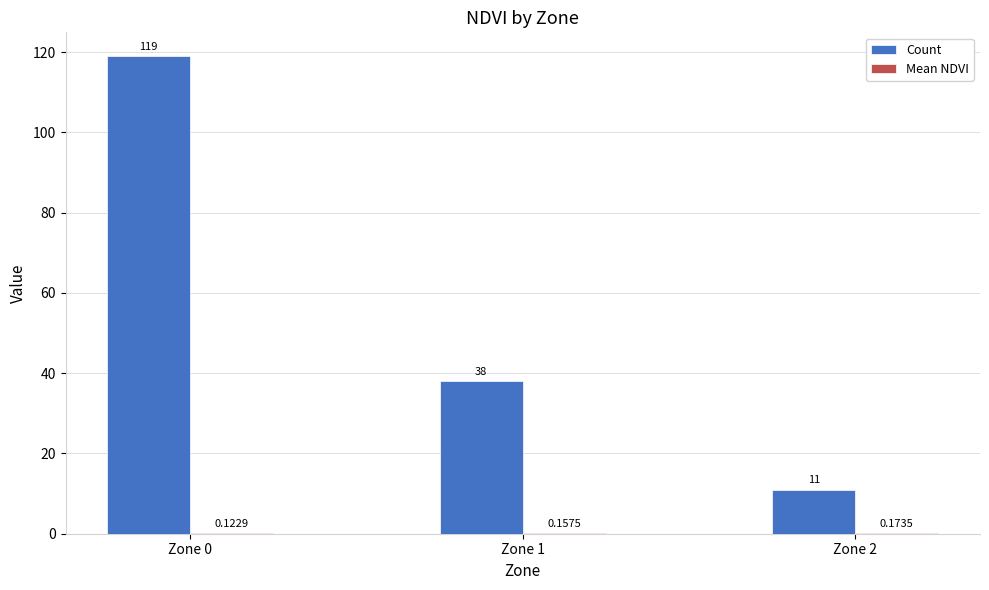

At which category is the sum across all series the highest?

Zone 0